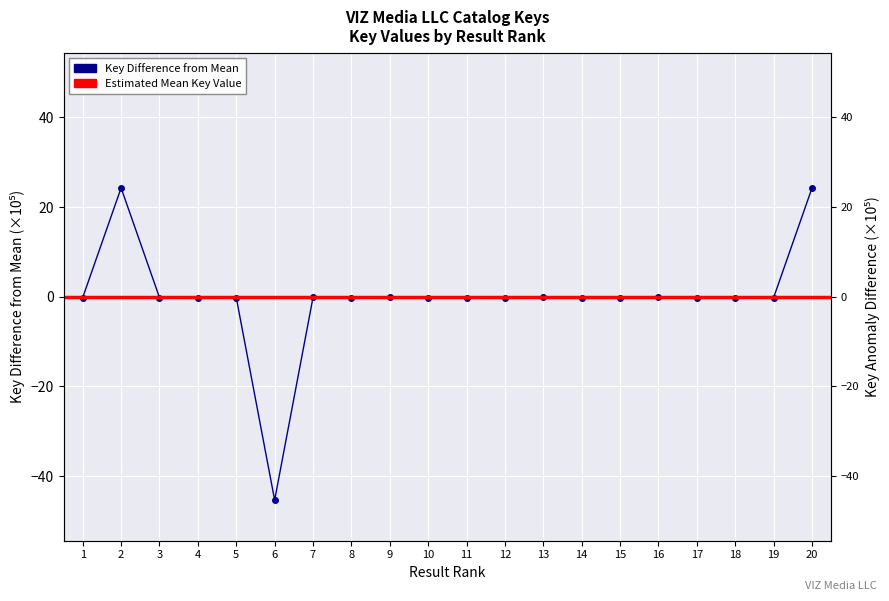

Reading left to right, what are all the values shown in this chart?

1=-0.2	2=24.3	3=-0.2	4=-0.2	5=-0.2	6=-45.3	7=-0.2	8=-0.2	9=-0.2	10=-0.2	11=-0.2	12=-0.2	13=-0.2	14=-0.2	15=-0.2	16=-0.2	17=-0.2	18=-0.2	19=-0.2	20=24.3